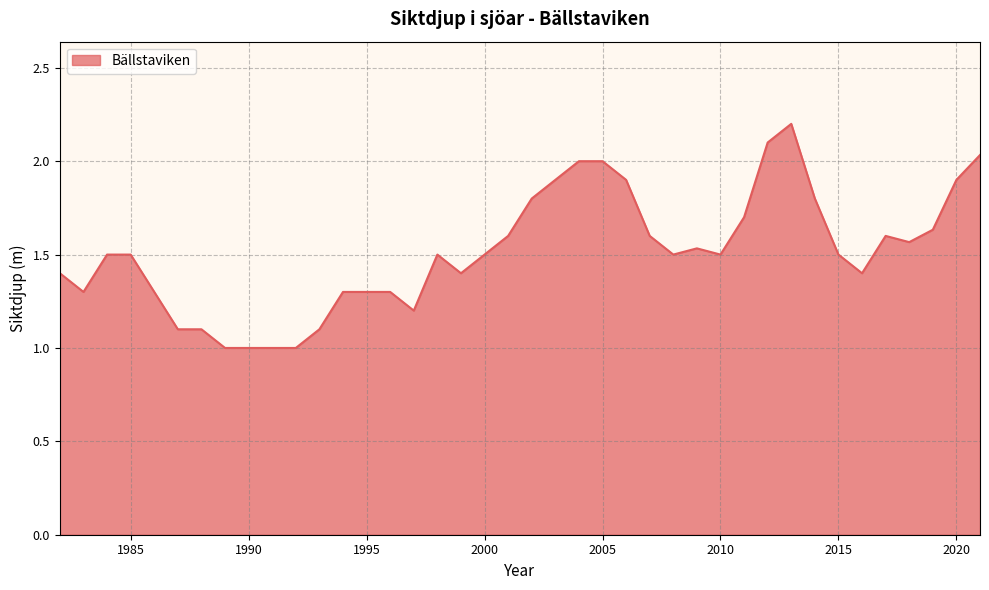

What is the greatest value displayed?

2.2